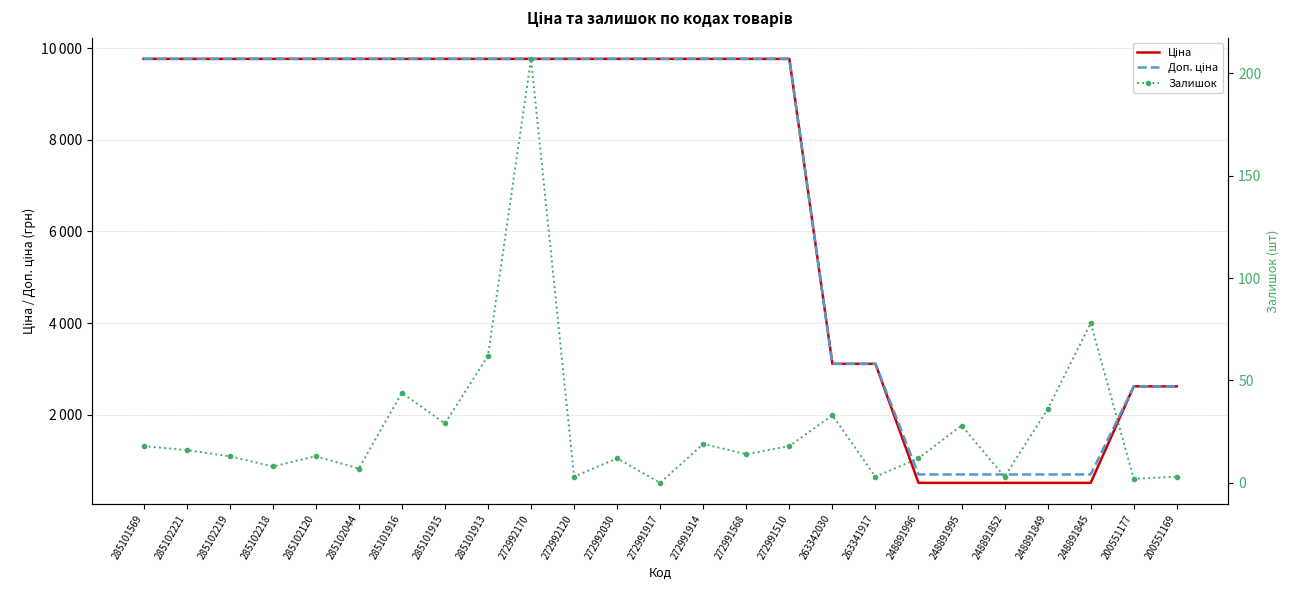

At which category does the chart reach its minimum across all series?

272991917